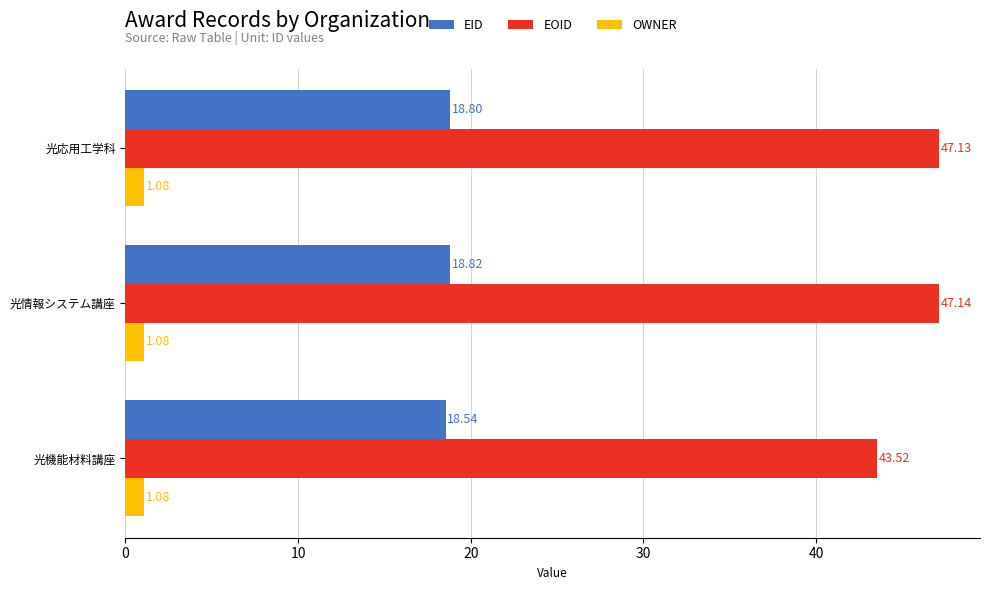

At how many categories does at least one series exceed 1?

3